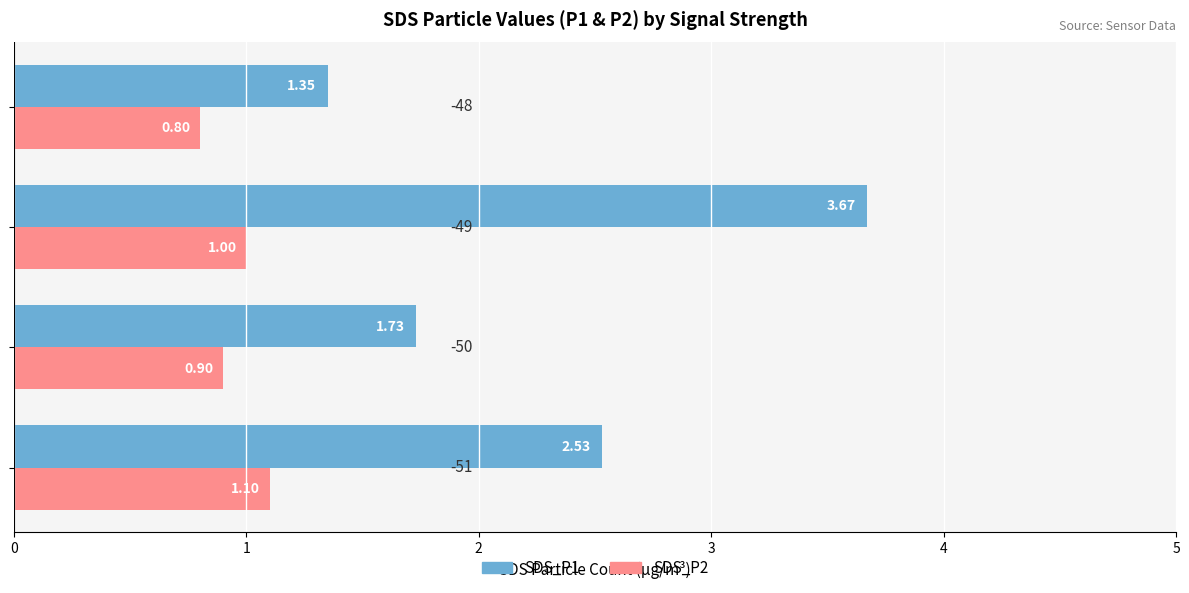

Which series has the largest total across all categories?

SDS_P1